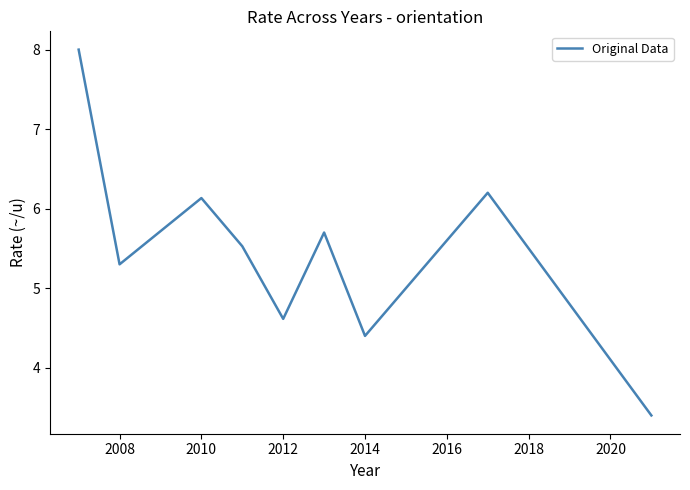

What is the smallest value displayed?

3.4